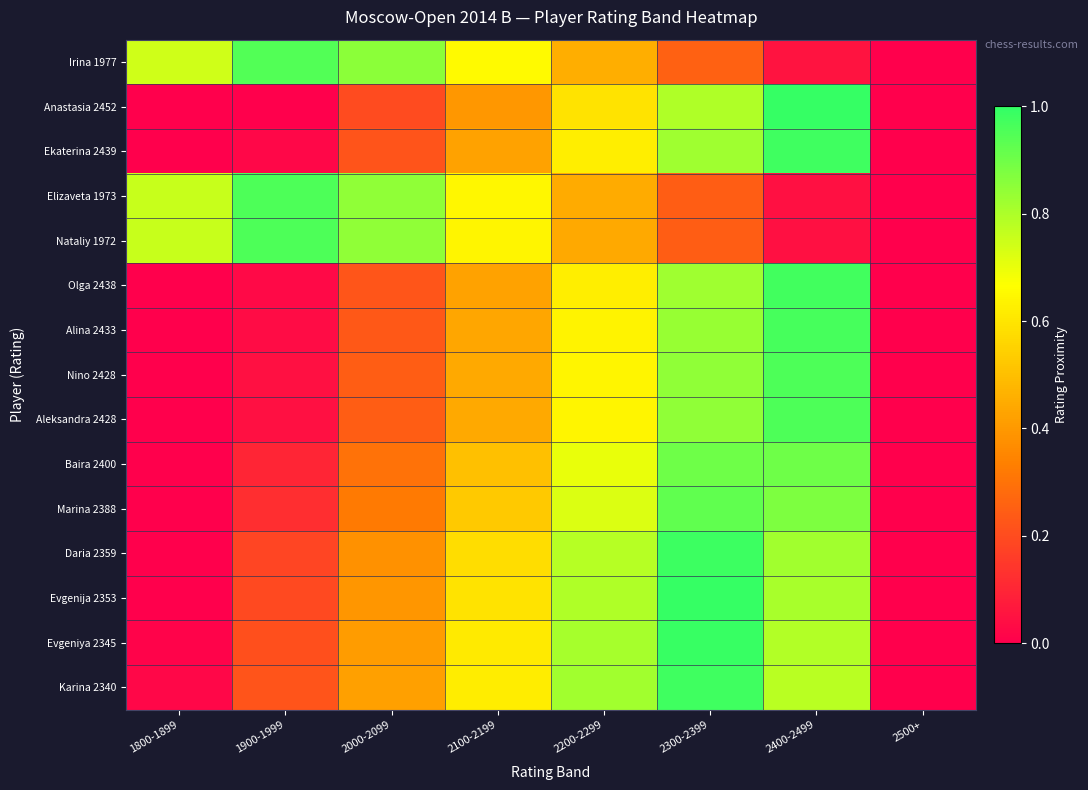

Which series changed the most between 1900-1999 and 2500+?

Nataliy 1972